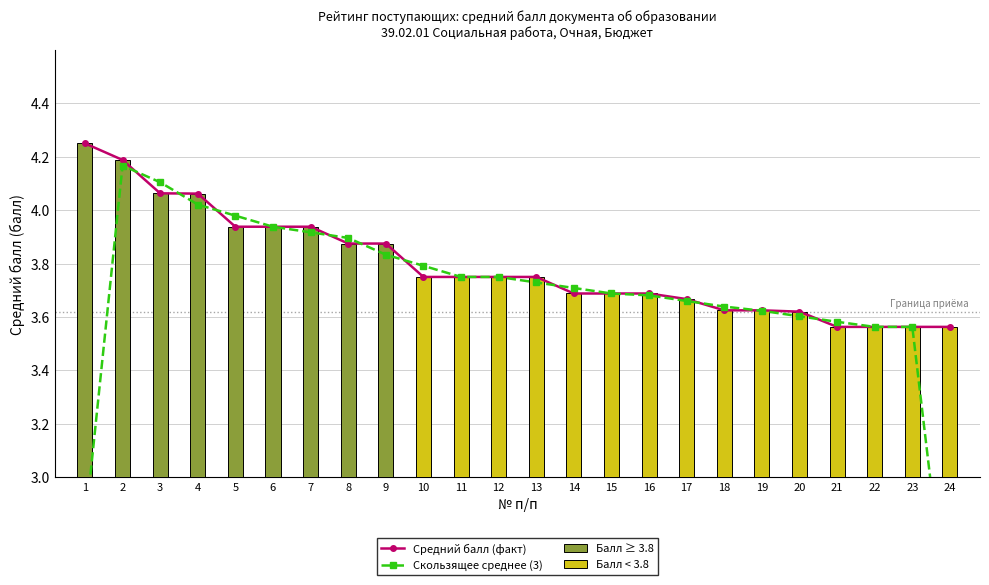

What is the total value across all series at 6?

11.8